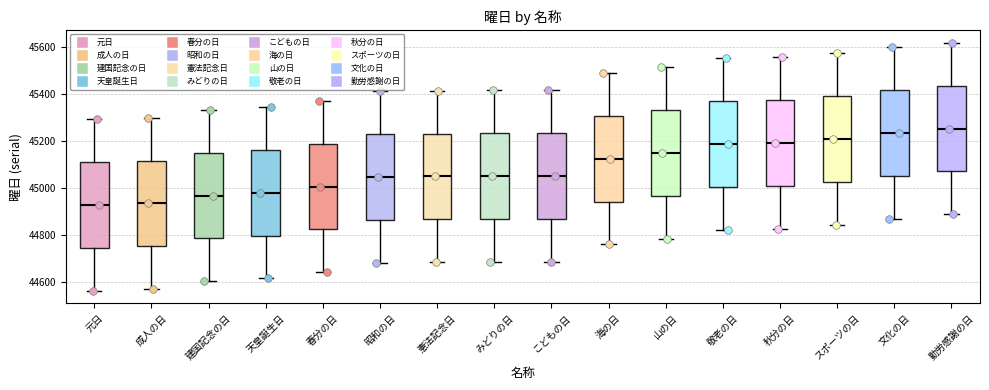

Reading left to right, read every box against the y-axis: the position of its median line, the range the box covers, and the ends of its whiskers. The values are not printed on the chart, so give them approximately, as read against the axis.

元日: median 44920, box 44740 to 45100, whiskers 44560 to 45300
成人の日: median 44940, box 44760 to 45120, whiskers 44580 to 45300
建国記念の日: median 44960, box 44780 to 45160, whiskers 44600 to 45340
天皇誕生日: median 44980, box 44800 to 45160, whiskers 44620 to 45340
春分の日: median 45000, box 44820 to 45180, whiskers 44640 to 45380
昭和の日: median 45040, box 44860 to 45220, whiskers 44680 to 45420
憲法記念日: median 45040, box 44860 to 45240, whiskers 44680 to 45420
みどりの日: median 45060, box 44860 to 45240, whiskers 44680 to 45420
こどもの日: median 45060, box 44860 to 45240, whiskers 44680 to 45420
海の日: median 45120, box 44940 to 45300, whiskers 44760 to 45480
山の日: median 45140, box 44960 to 45340, whiskers 44780 to 45520
敬老の日: median 45180, box 45000 to 45380, whiskers 44820 to 45560
秋分の日: median 45200, box 45000 to 45380, whiskers 44820 to 45560
スポーツの日: median 45200, box 45020 to 45400, whiskers 44840 to 45580
文化の日: median 45240, box 45060 to 45420, whiskers 44860 to 45600
勤労感謝の日: median 45260, box 45080 to 45440, whiskers 44880 to 45620